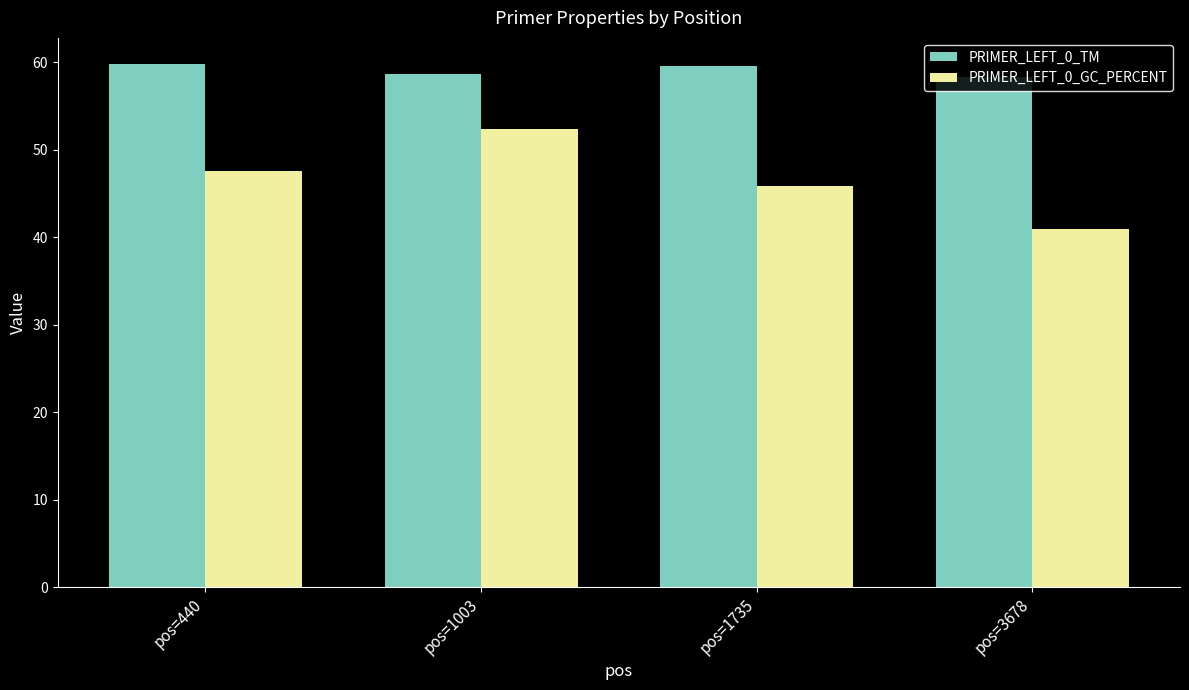

At which category is the sum across all series the highest?

pos=1003